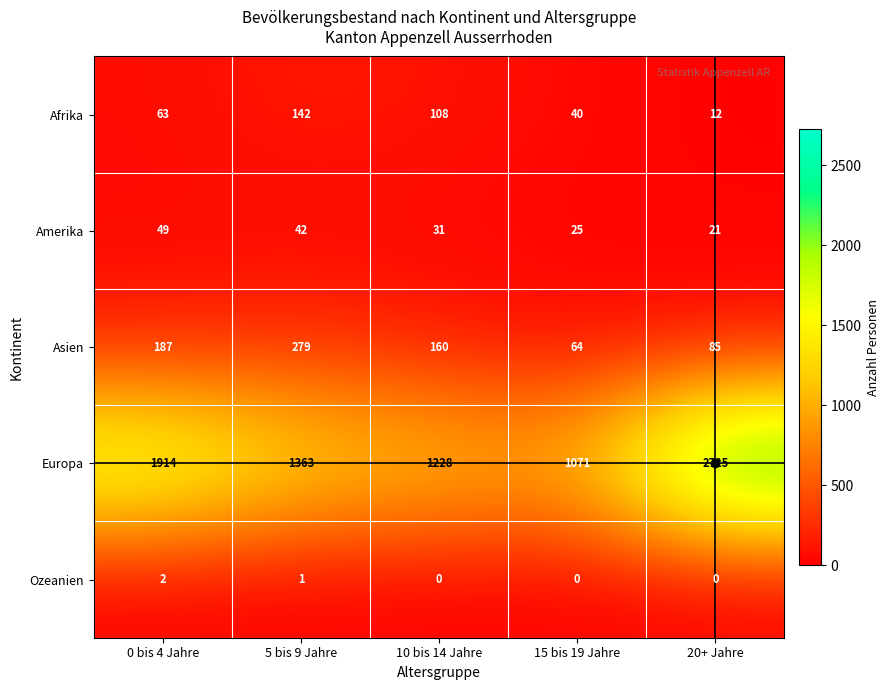

At how many categories does at least one series exceed 195?

5